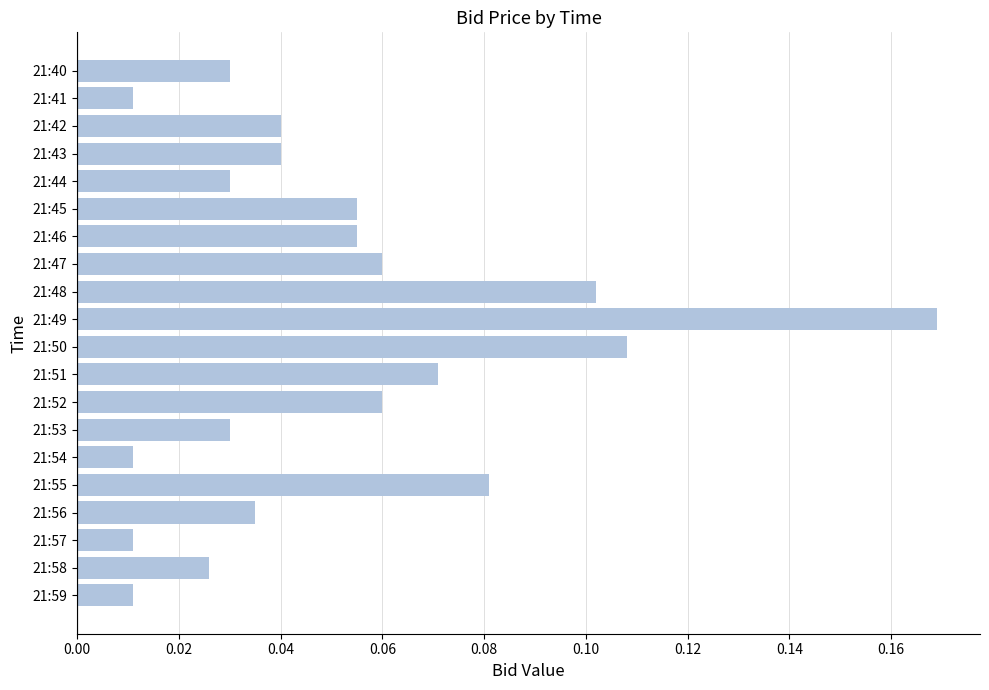

Which has a higher value, 21:57 or 21:48?

21:48